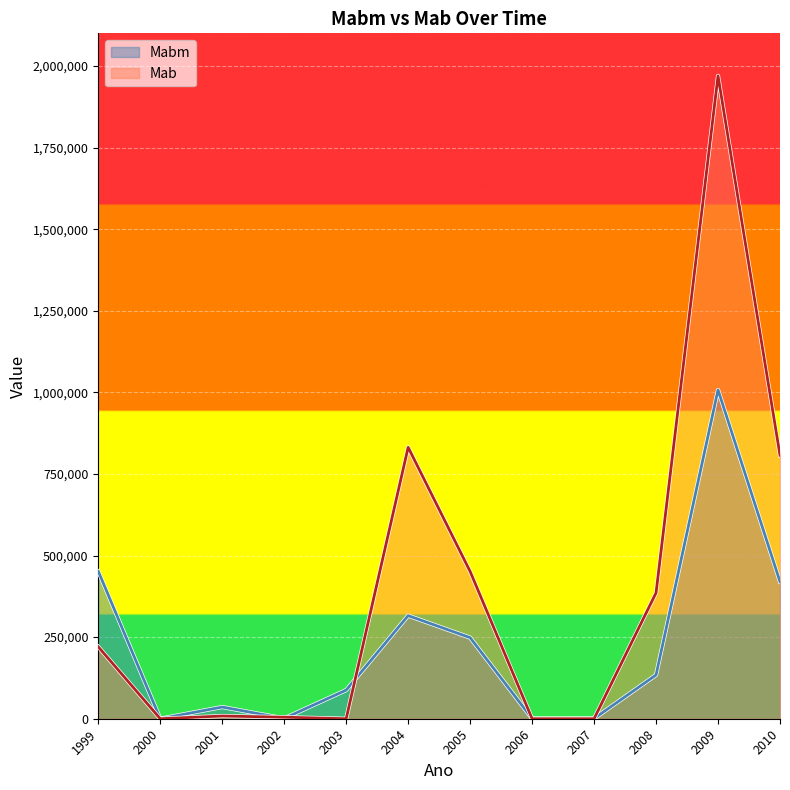

Count the number of categories in the chart.

12